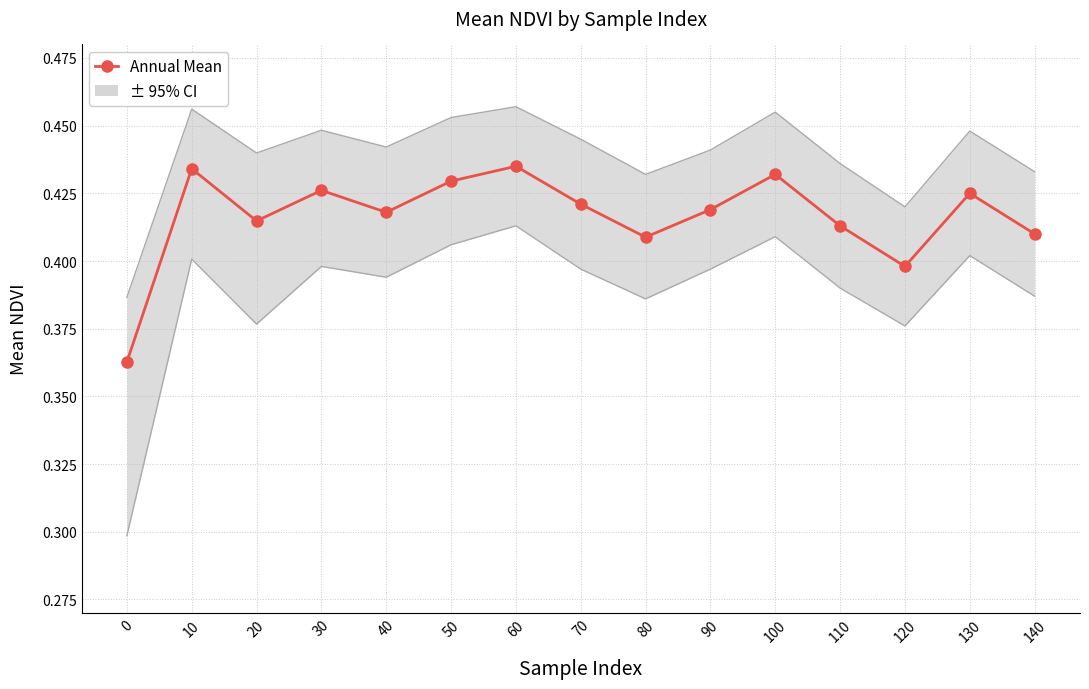

List the labels in order of value, smallest first.

0, 120, 80, 140, 110, 20, 40, 90, 70, 130, 30, 50, 100, 10, 60